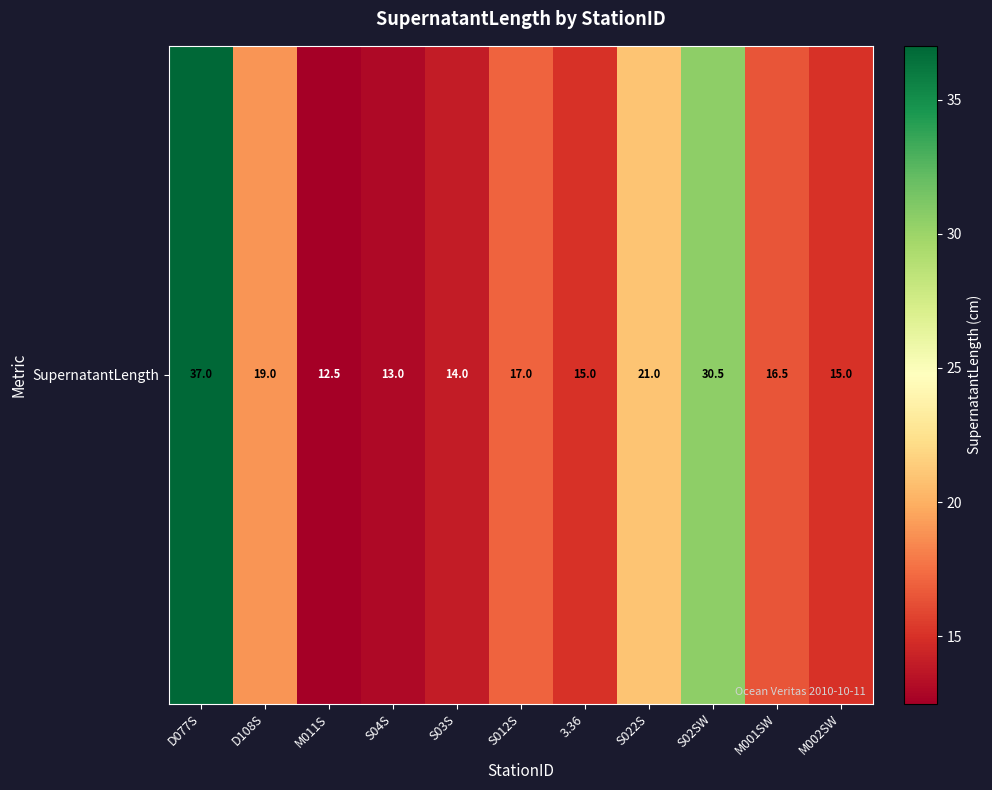

How many data points are above 16?

6